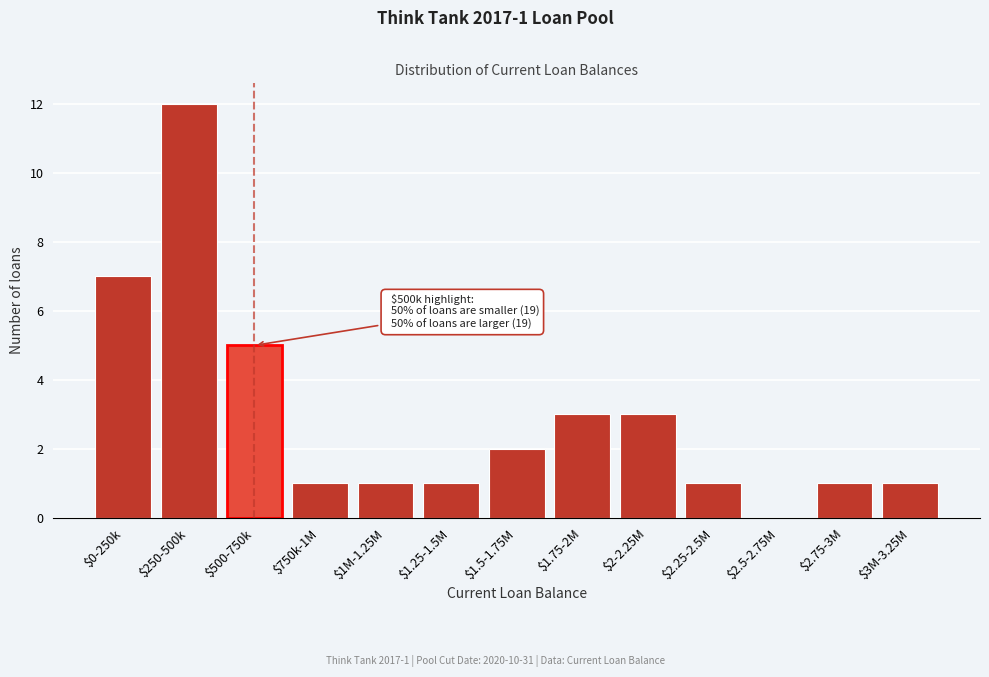

What is the sum of all values?

38